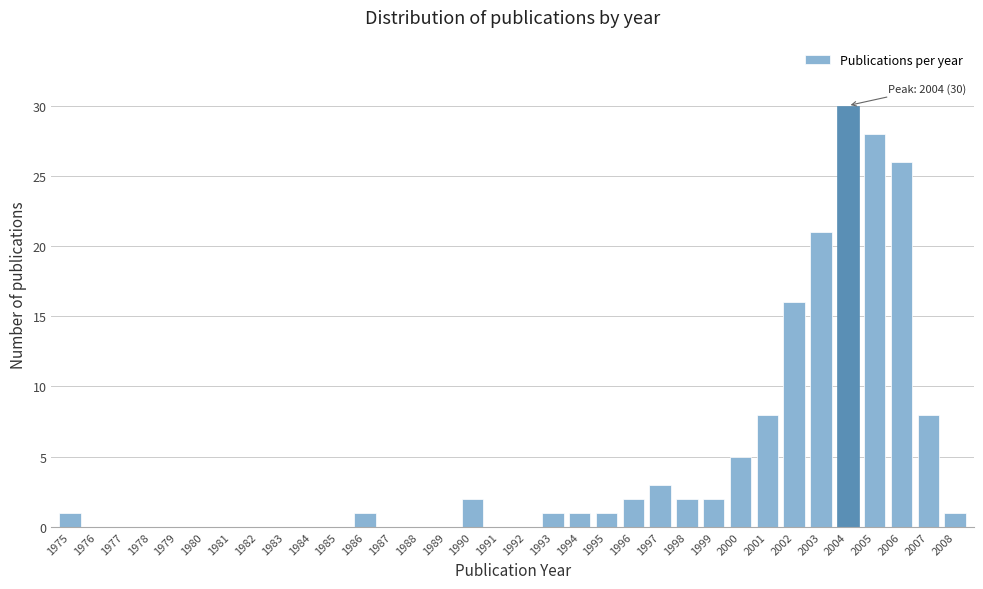

What is the change in value from 1993 to 1996?

+1